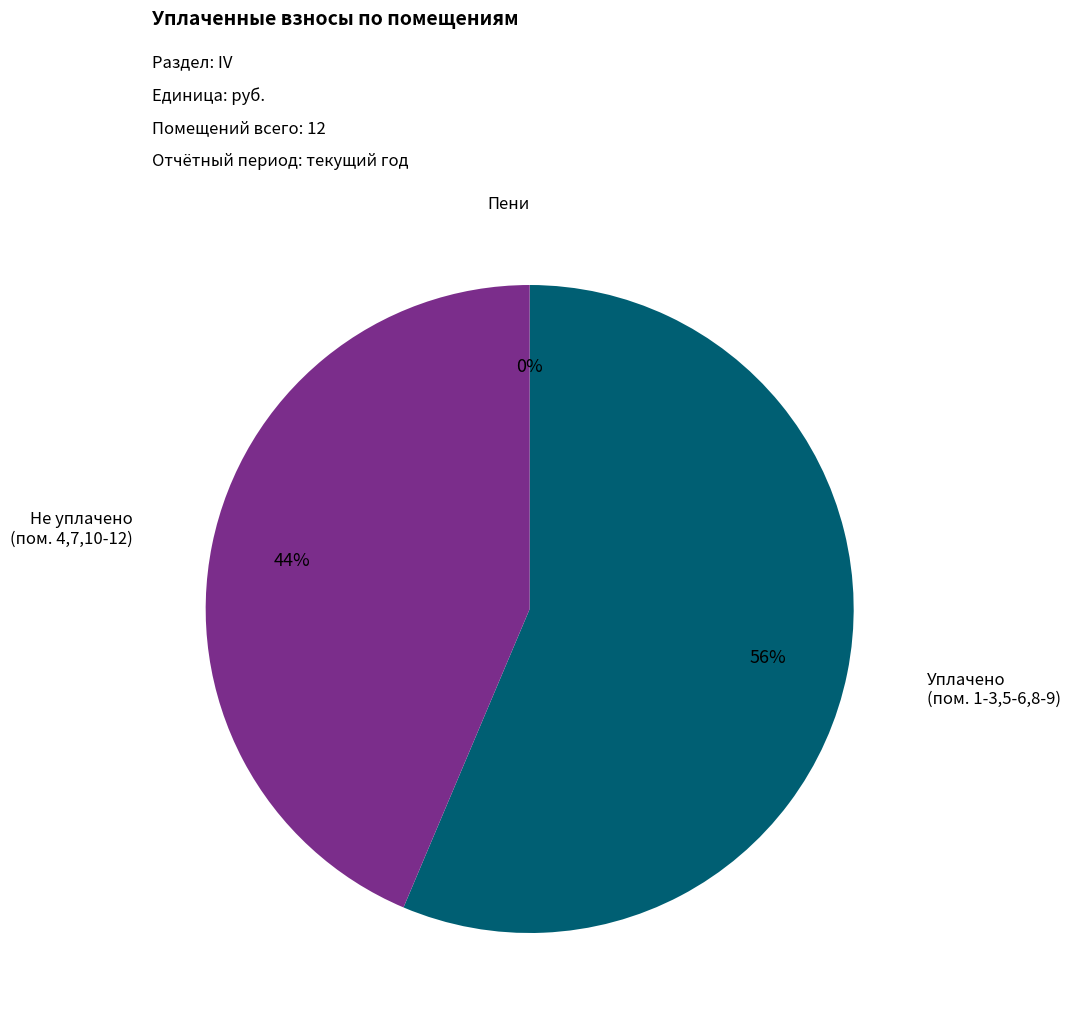

Is there a majority slice in this chart?

Yes